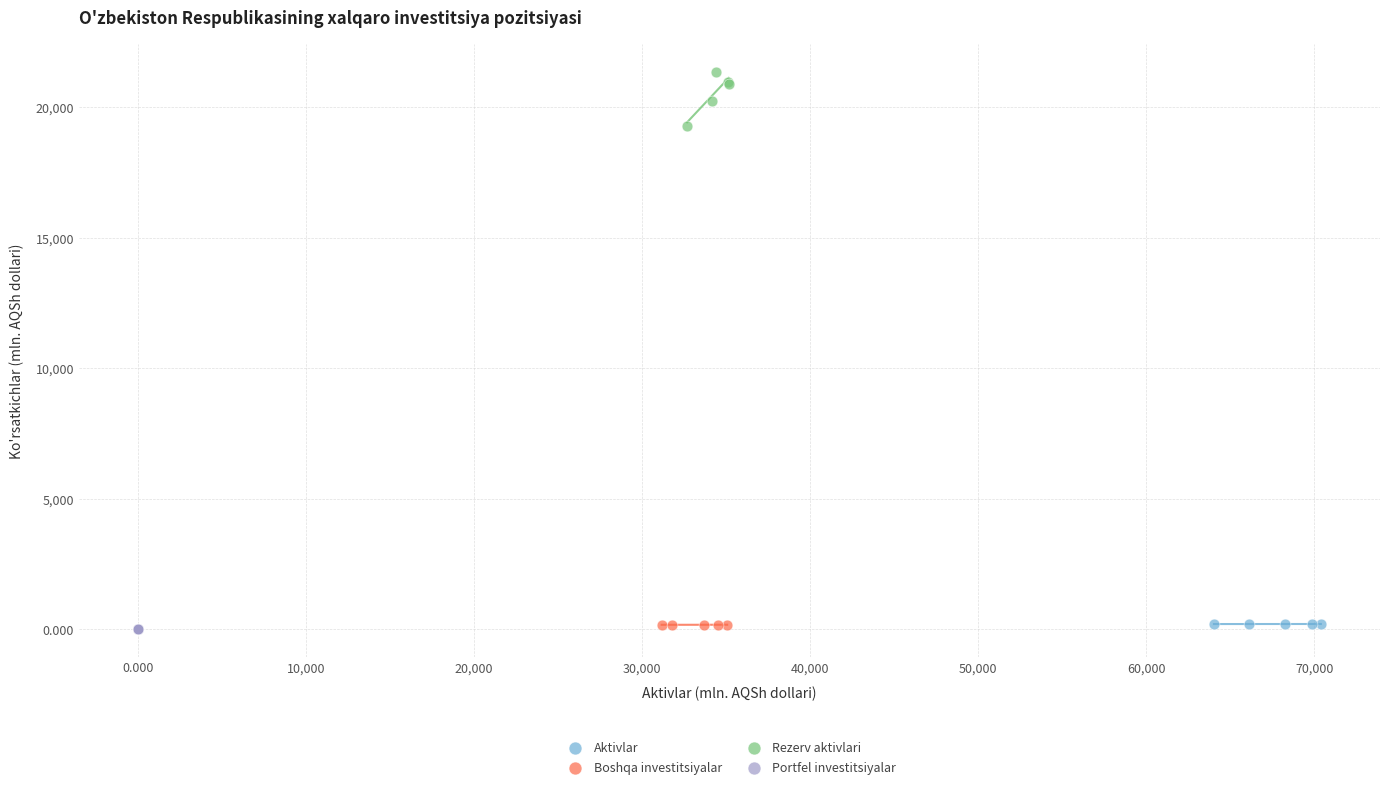

Which series has the widest spread of Y values?

Rezerv aktivlari